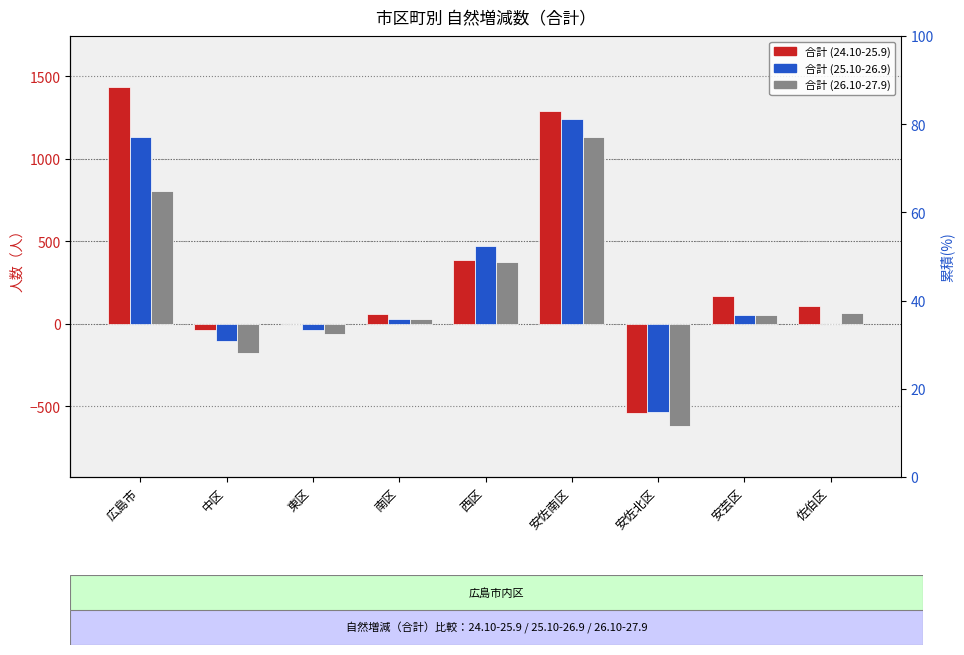

What is the label of the 4th bar from the right?

安佐南区